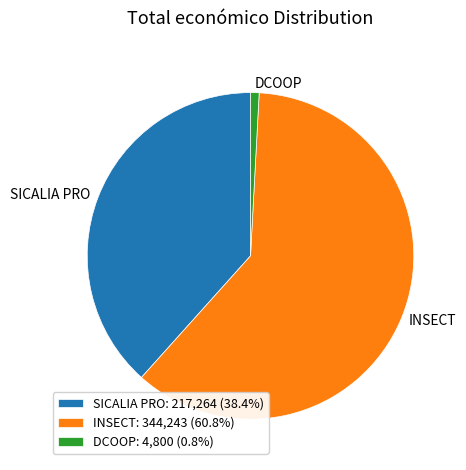

The INSECT slice represents 61% of the pie. True or false?

True